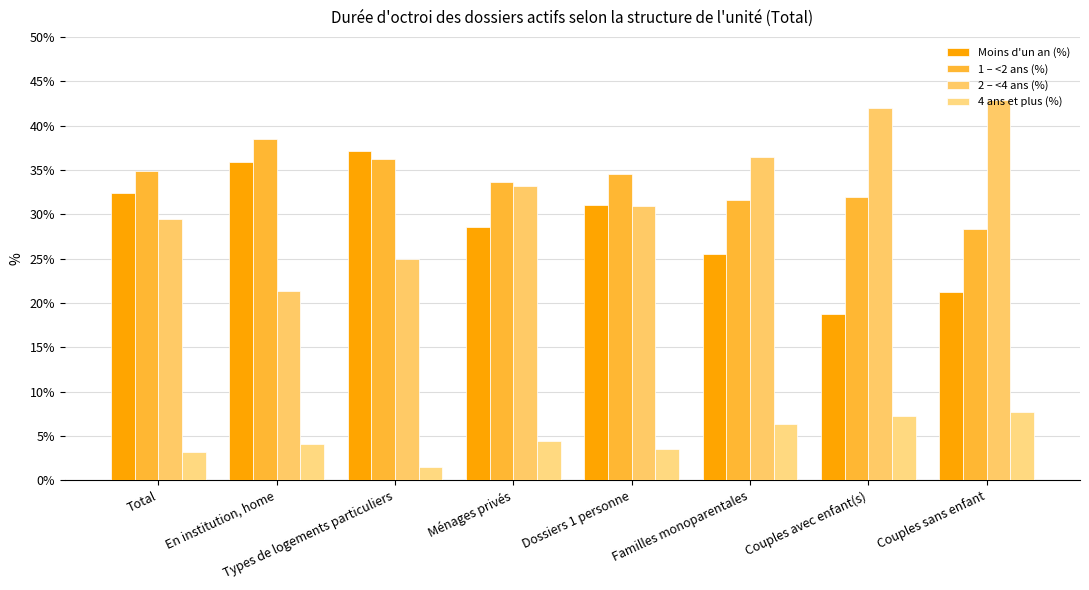

At which category does the chart reach its minimum across all series?

Types de logements particuliers